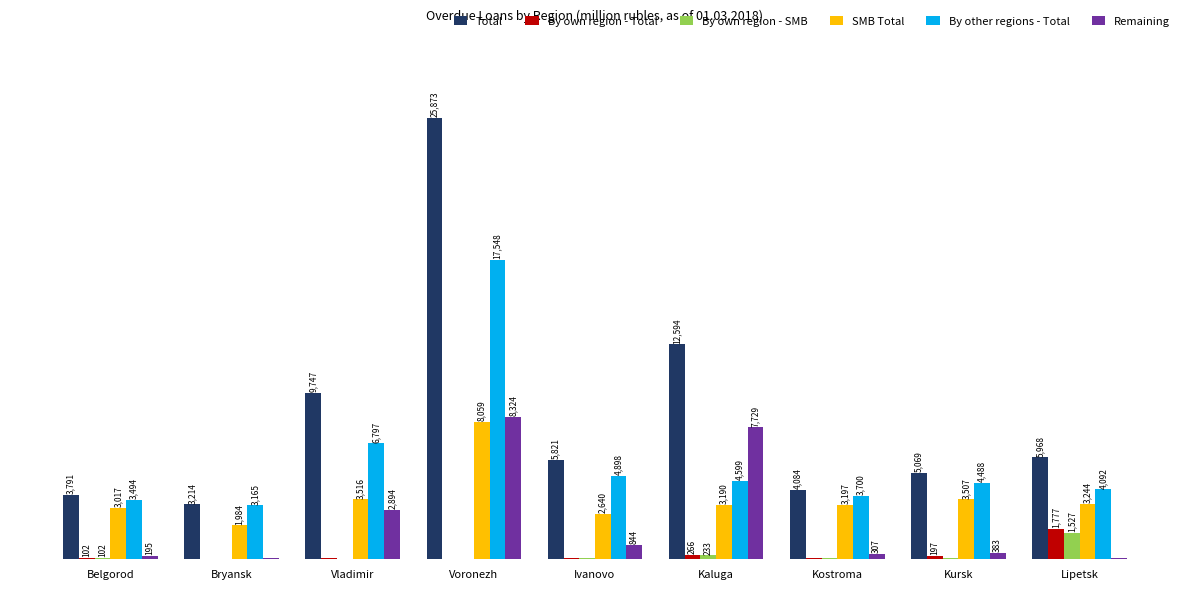

Between Bryansk and Voronezh, which series saw the biggest shift?

Total